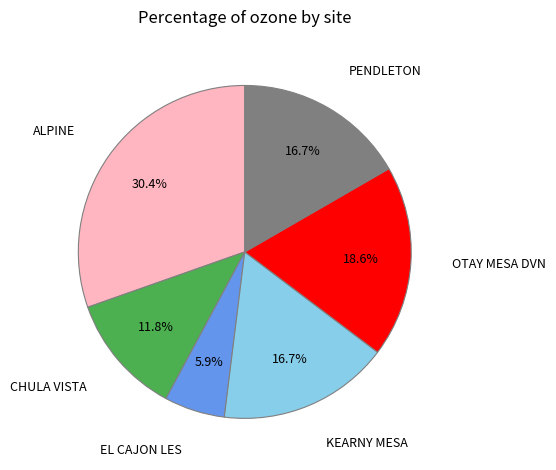

To the nearest percent, what is the combined percentage of PENDLETON and ALPINE?

47%